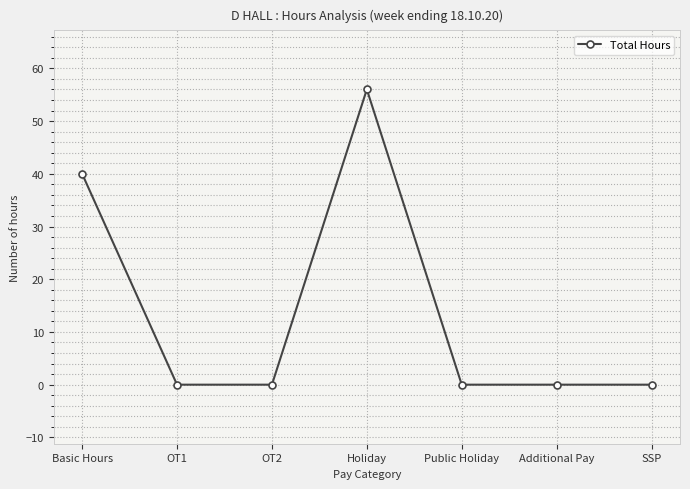

Does the chart have visible grid lines?

Yes